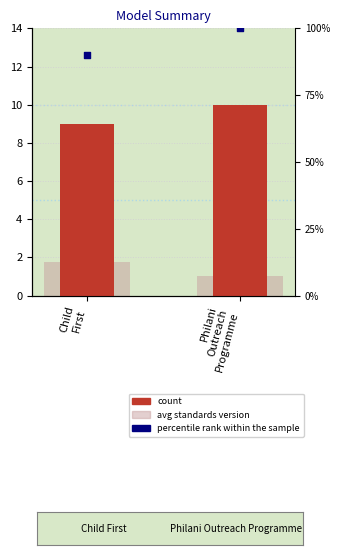

Which series contains the lowest Y value?

avg standards version